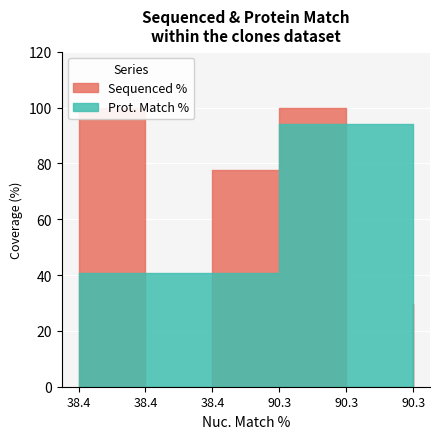

What is the difference between the maximum and minimum values in the Prot. Match % series?

53.5